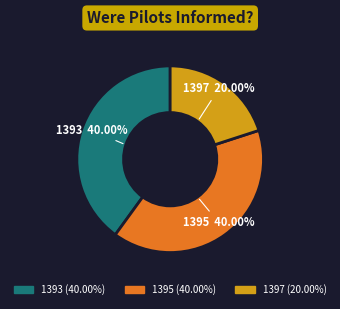

The 1395 slice represents 54% of the pie. True or false?

False